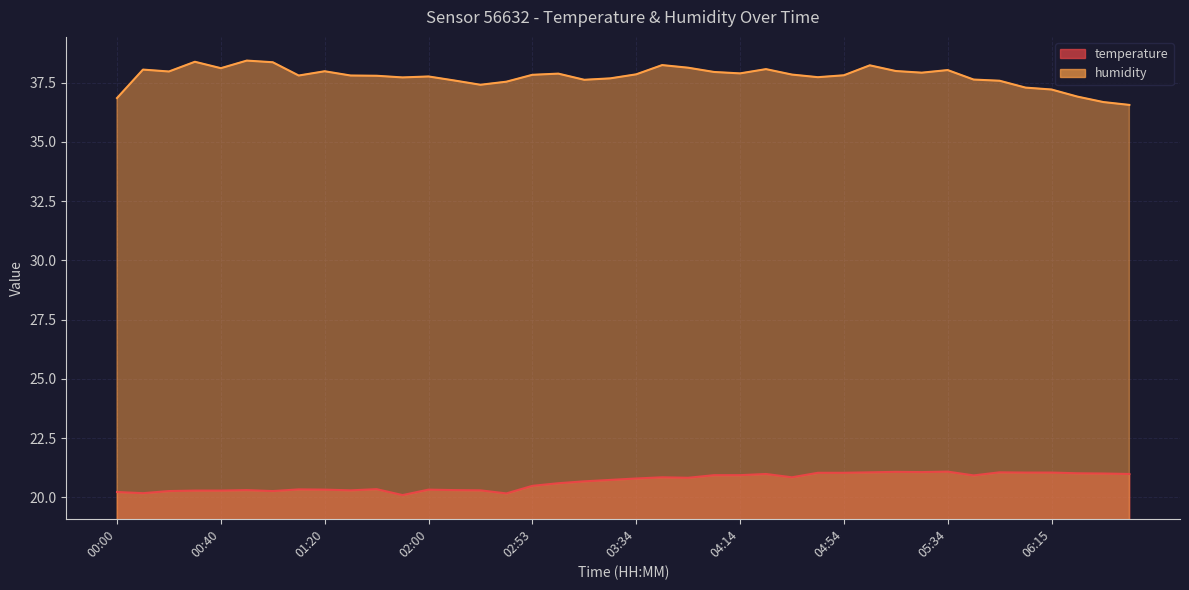

Where is temperature nearest to the value 20?

01:50